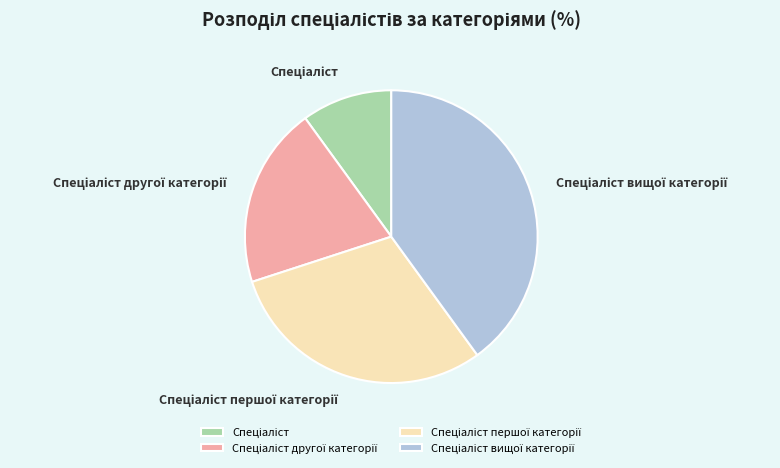

Is there a majority slice in this chart?

No